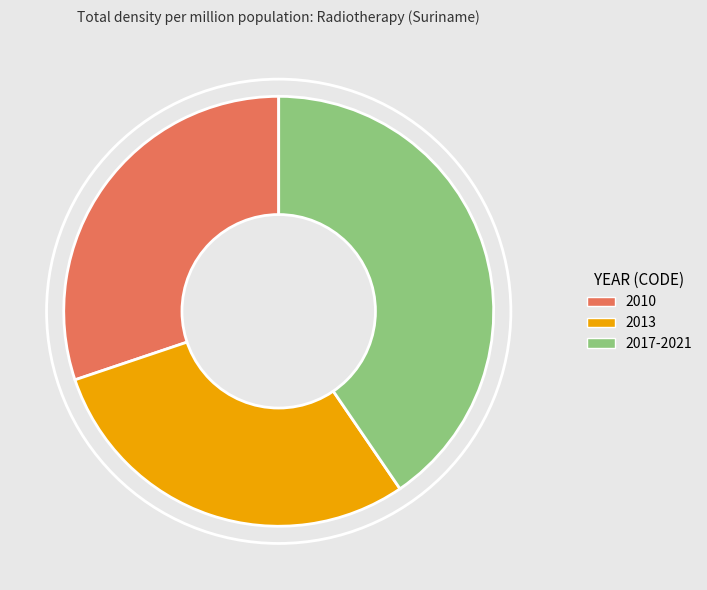

Is 2017-2021 the majority of the pie?

No